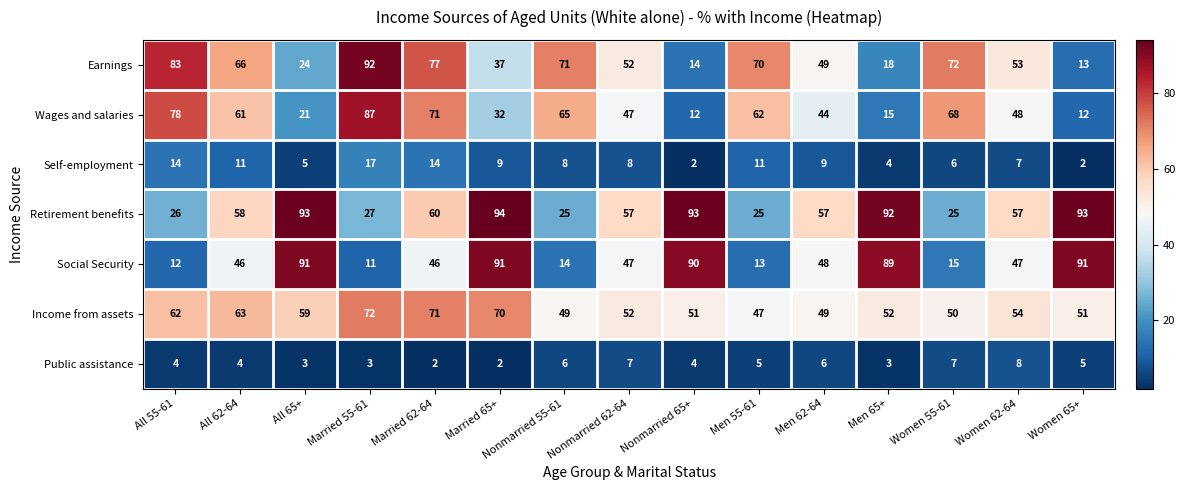

Is it true that Retirement benefits equals 13 at Men 55-61?

False